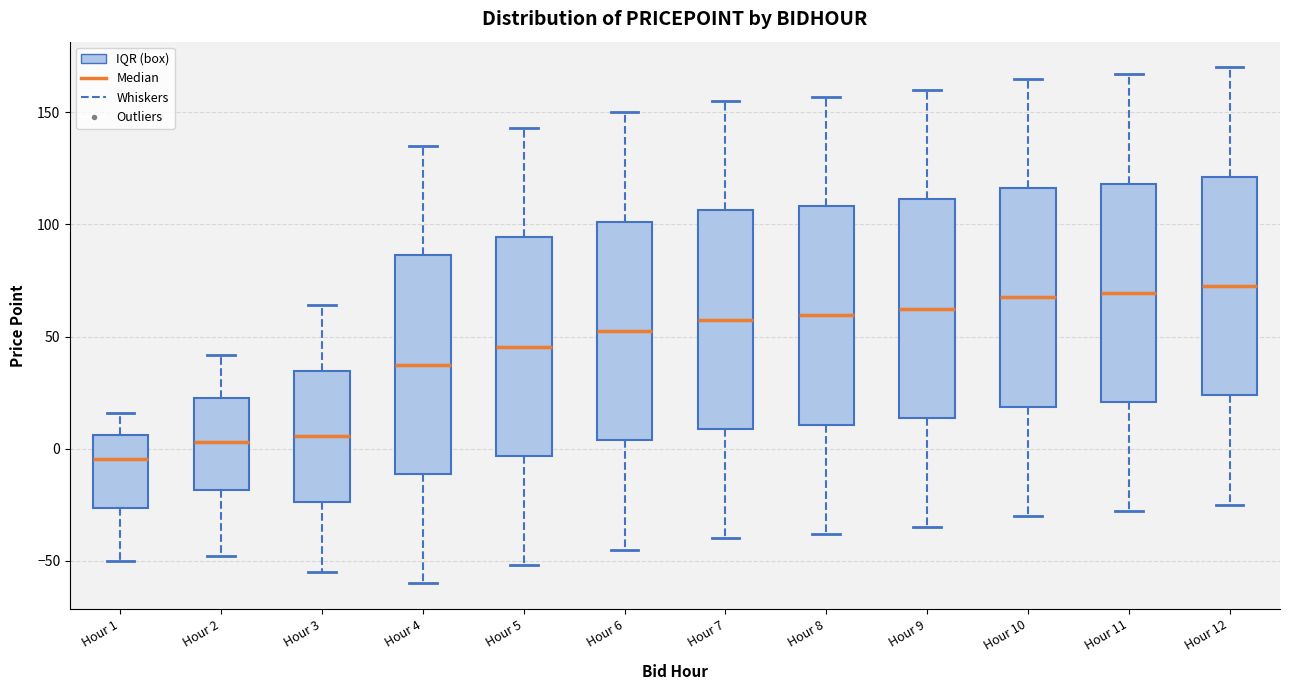

Reading left to right, read every box against the y-axis: the position of its median line, the range the box covers, and the ends of its whiskers. The values are not printed on the chart, so give them approximately, as read against the axis.

Hour 1: median -5, box -25 to 5, whiskers -50 to 15
Hour 2: median 5, box -20 to 25, whiskers -50 to 40
Hour 3: median 5, box -25 to 35, whiskers -55 to 65
Hour 4: median 40, box -10 to 85, whiskers -60 to 135
Hour 5: median 45, box -5 to 95, whiskers -50 to 145
Hour 6: median 55, box 5 to 100, whiskers -45 to 150
Hour 7: median 60, box 10 to 105, whiskers -40 to 155
Hour 8: median 60, box 10 to 110, whiskers -40 to 155
Hour 9: median 65, box 15 to 110, whiskers -35 to 160
Hour 10: median 70, box 20 to 115, whiskers -30 to 165
Hour 11: median 70, box 20 to 120, whiskers -30 to 165
Hour 12: median 75, box 25 to 120, whiskers -25 to 170